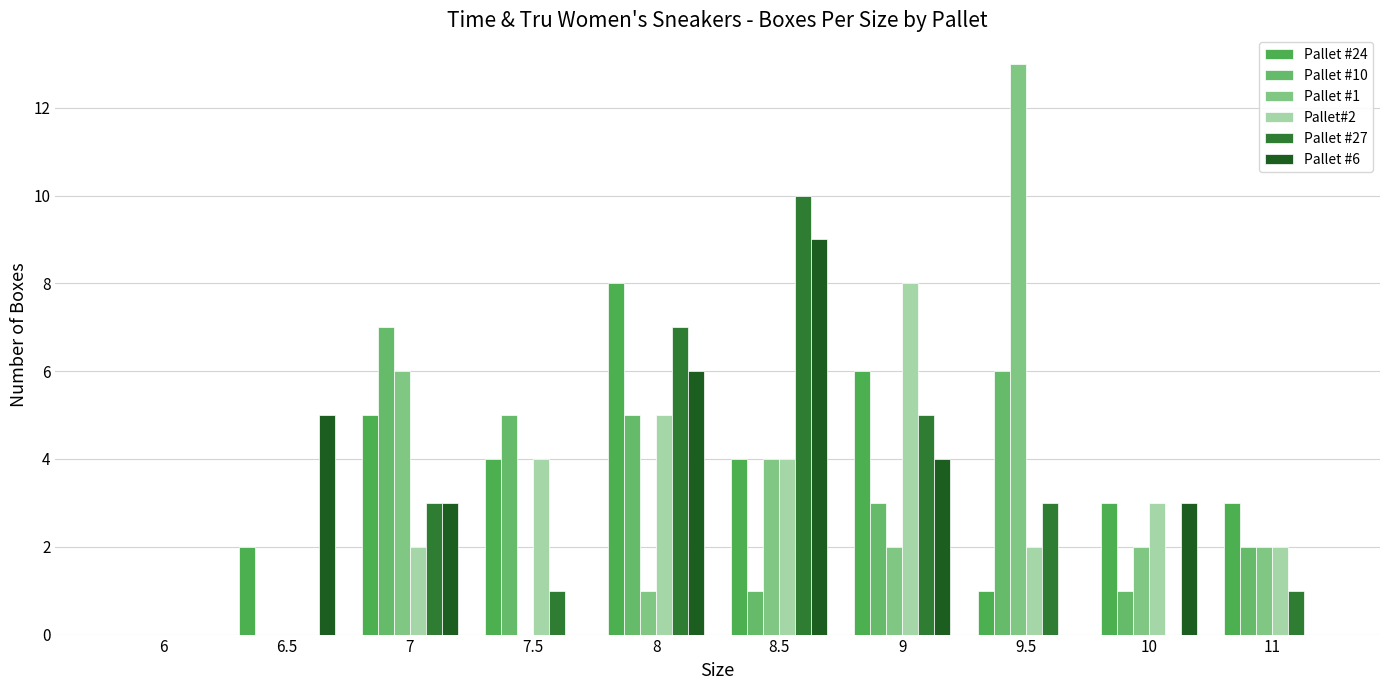

How many groups of bars are there?

10